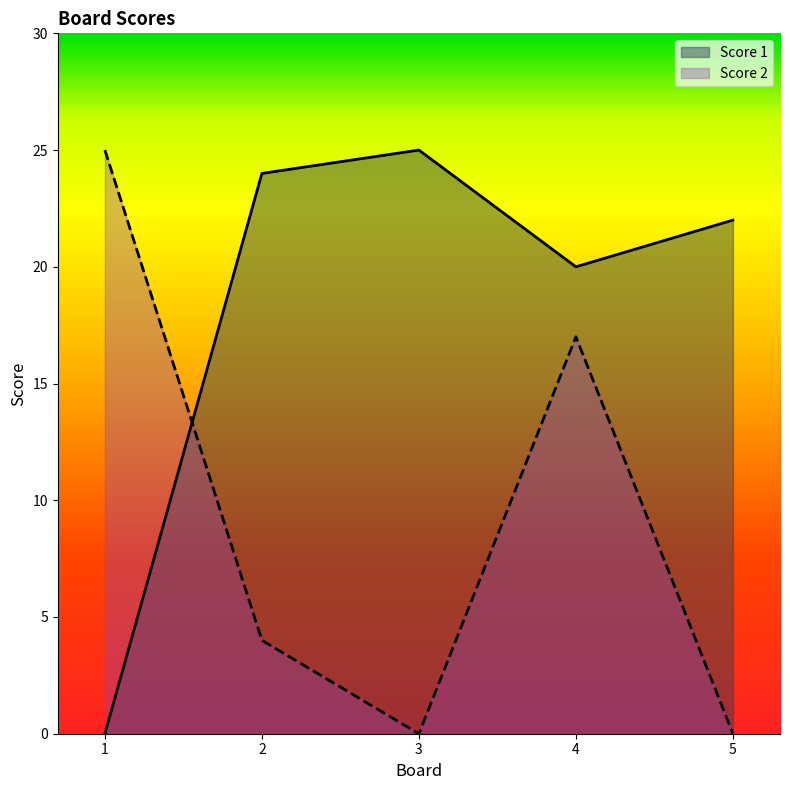

At which category does Score 1 reach its first local valley?

4